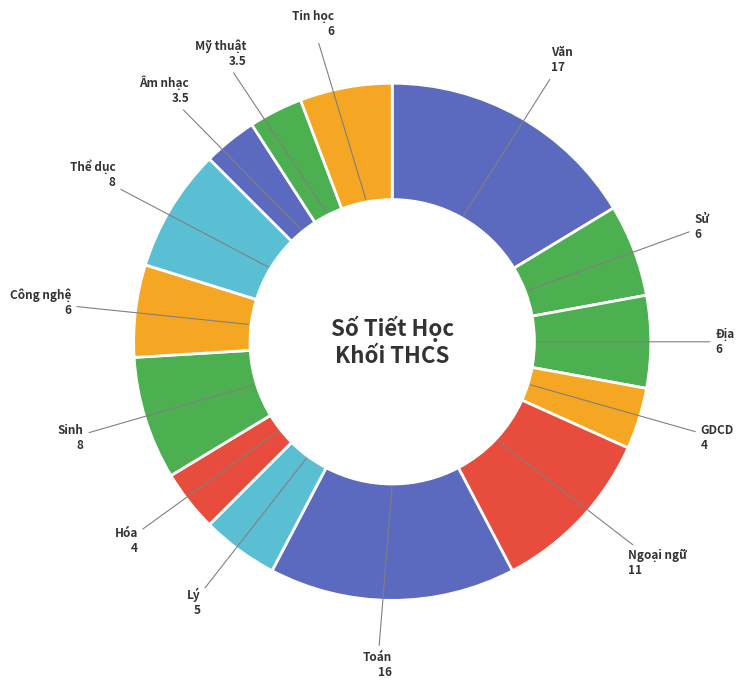

Count the number of slices in the pie.

14